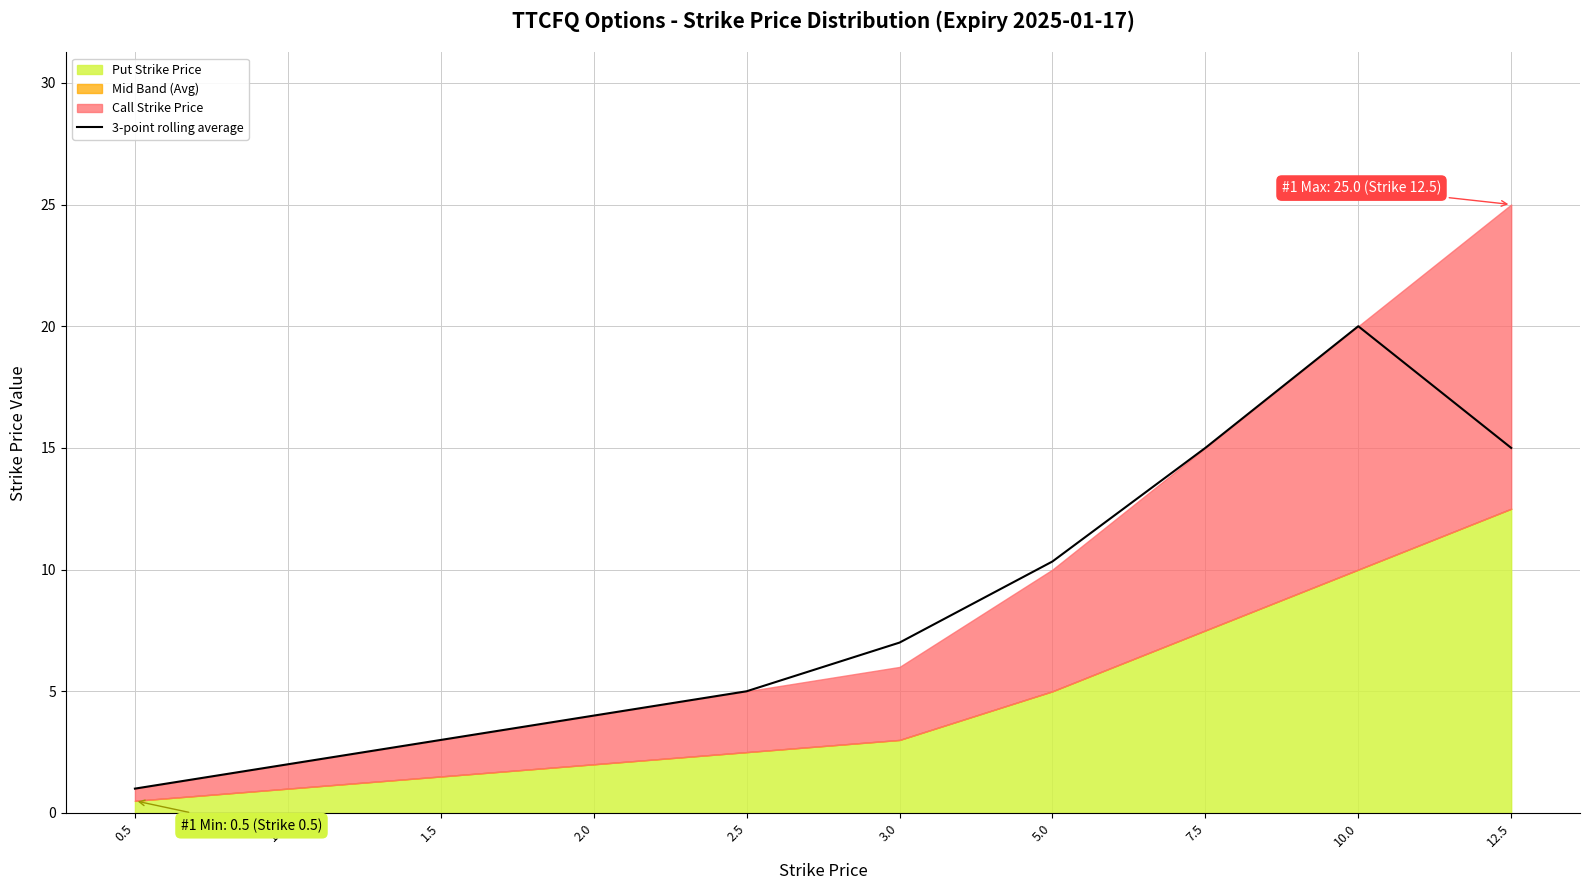

Is it true that the value at 10.0 is 20.0?

True